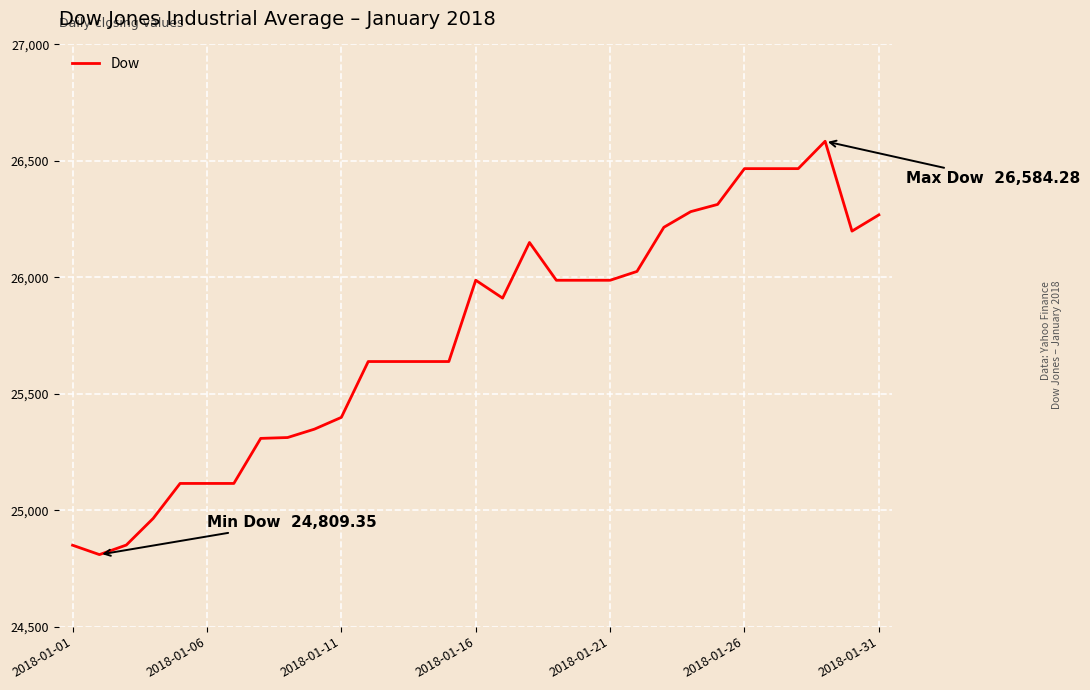

What is the greatest value displayed?

26584.3